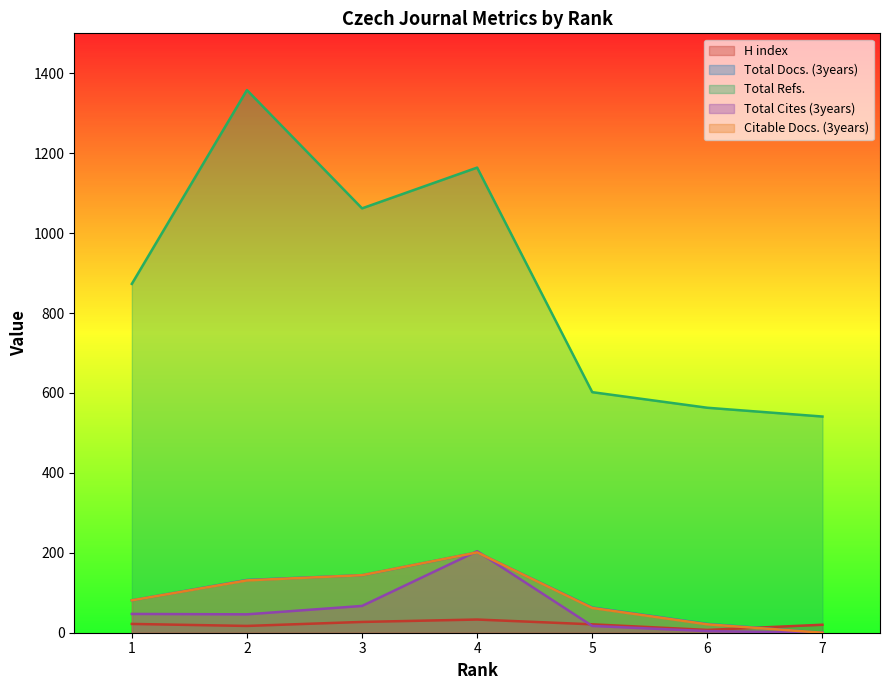

Reading right to left, list all the values displayed in this chart.

H index: 7=20	6=7	5=21	4=33	3=27	2=17	1=22
Total Docs. (3years): 7=0	6=22	5=63	4=201	3=144	2=132	1=81
Total Refs.: 7=541	6=563	5=602	4=1164	3=1062	2=1358	1=873
Total Cites (3years): 7=0	6=4	5=17	4=204	3=67	2=46	1=47
Citable Docs. (3years): 7=0	6=21	5=62	4=201	3=144	2=131	1=81